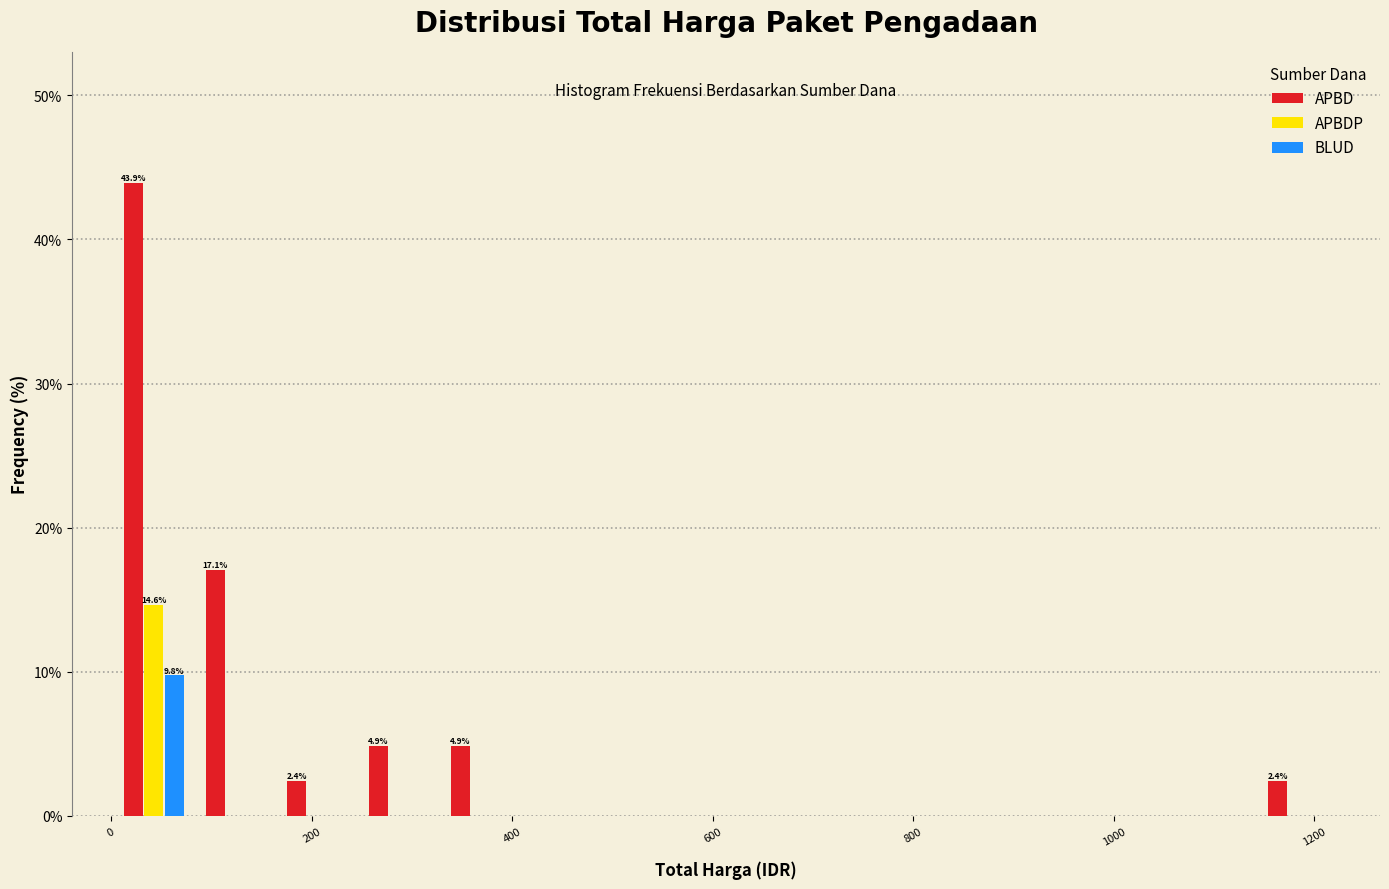

In the BLUD series, which range on the x-axis has the tallest bar?

0 to 80